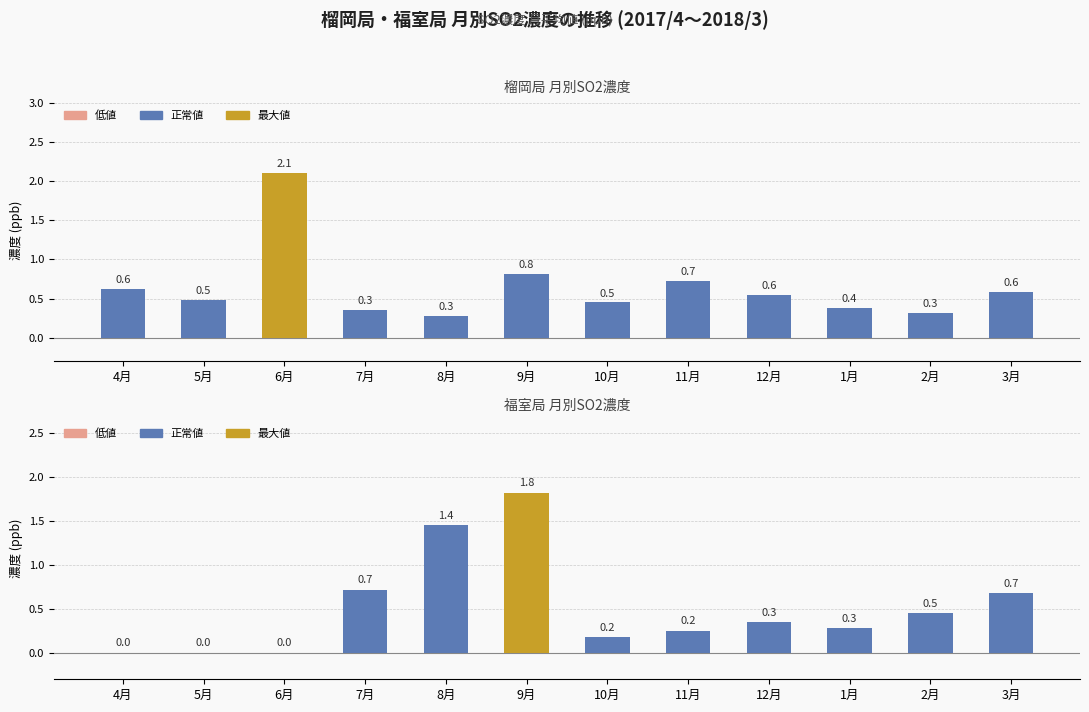

Reading left to right, list all the values displayed in this chart.

榴岡: 0.6	0.5	2.1	0.3	0.3	0.8	0.5	0.7	0.6	0.4	0.3	0.6
福室: 0.0	0.0	0.0	0.7	1.4	1.8	0.2	0.2	0.3	0.3	0.5	0.7